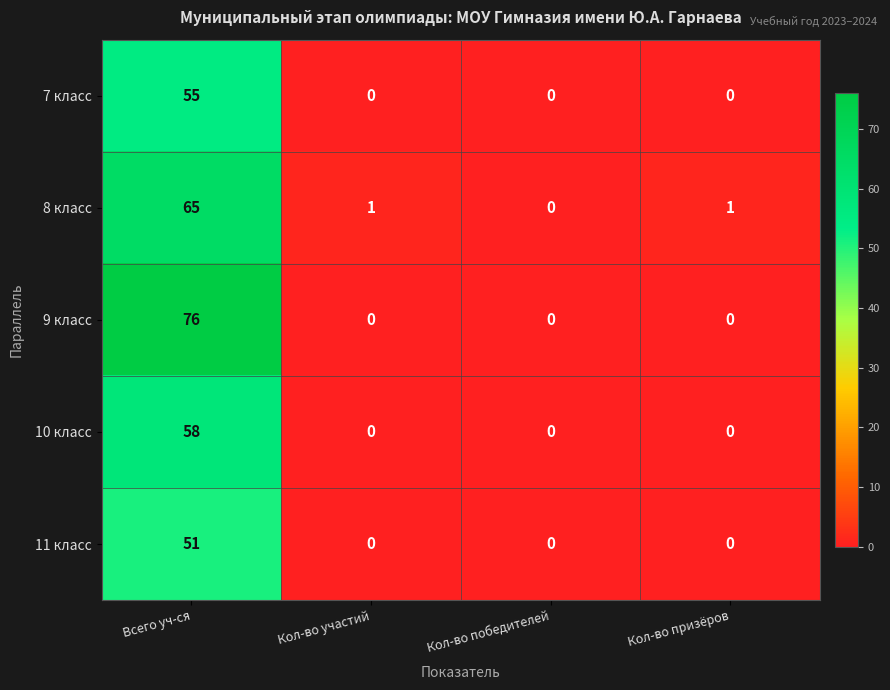

What is the sum of the 11 класс values at Всего уч-ся and Кол-во призёров?

51